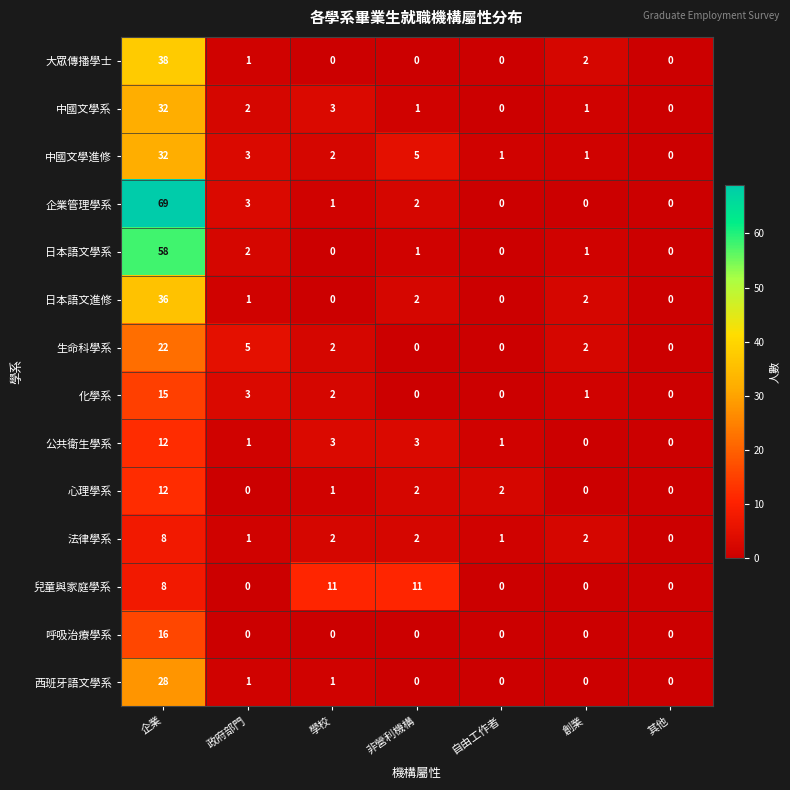

At which label is 生命科學系 closest to 11?

政府部門